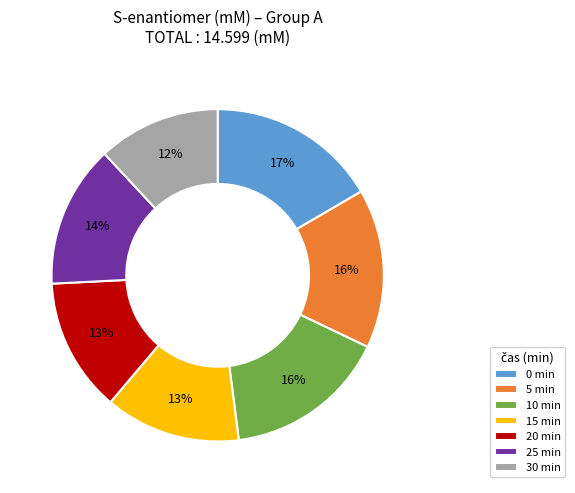

Is it true that 10 is 8% of the pie?

False